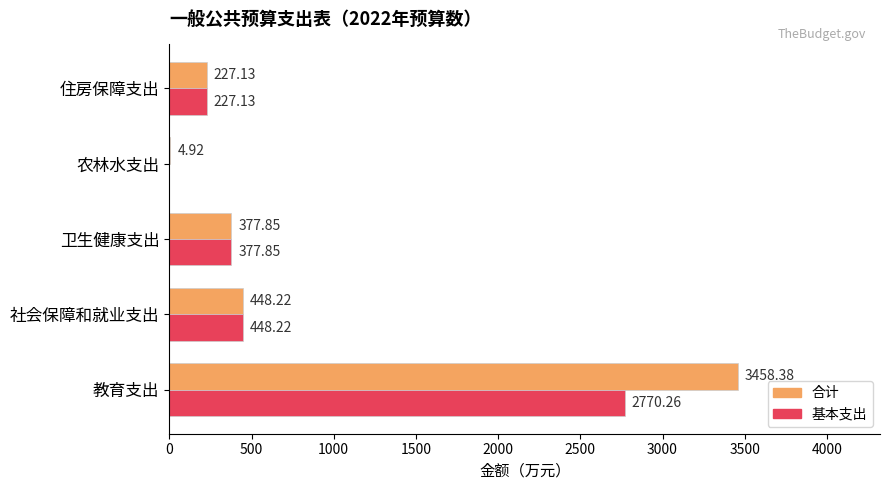

Which category has the highest value across all series?

教育支出